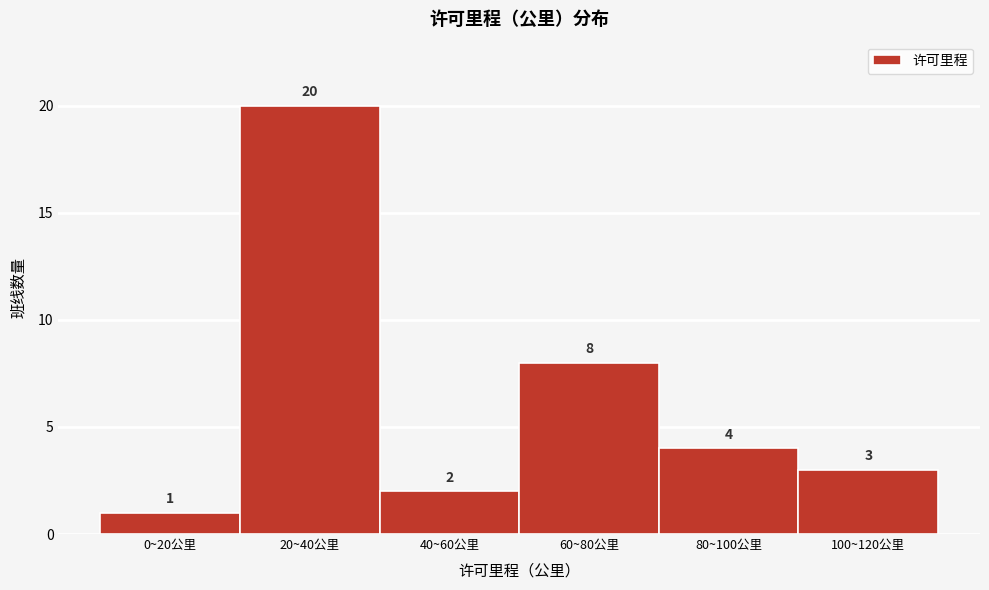

Reading right to left, transcribe all the data shown in this chart.

3	4	8	2	20	1